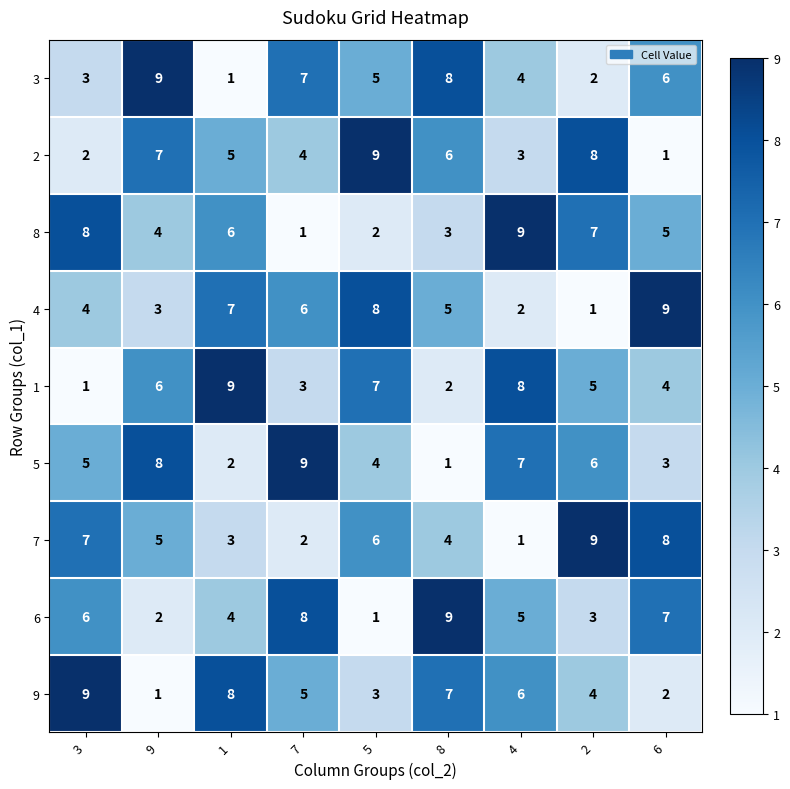

Is it true that 5 equals 1 at 8?

True